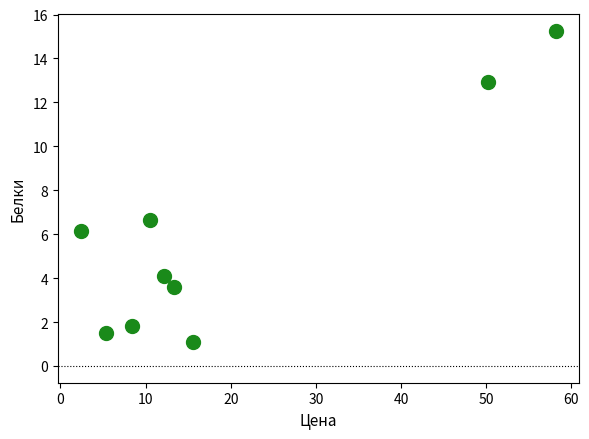

What Y value in the scatter plot is closest to 8?

6.7